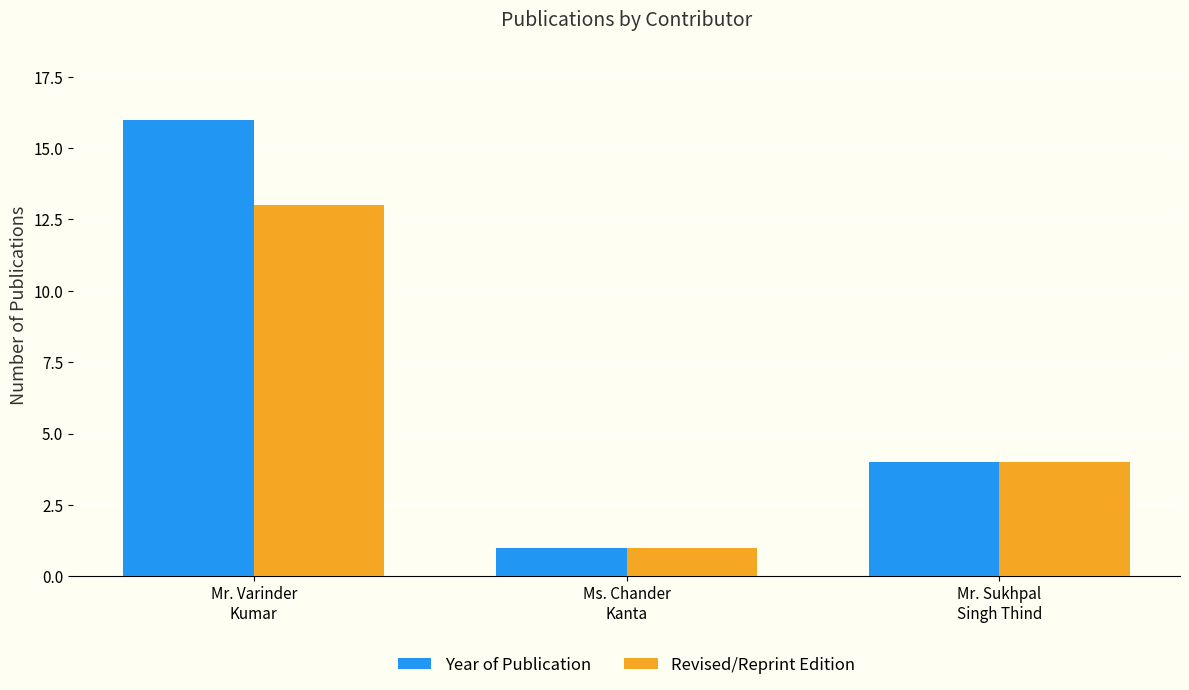

What is the difference between the maximum and minimum values in the Revised/Reprint Edition series?

12